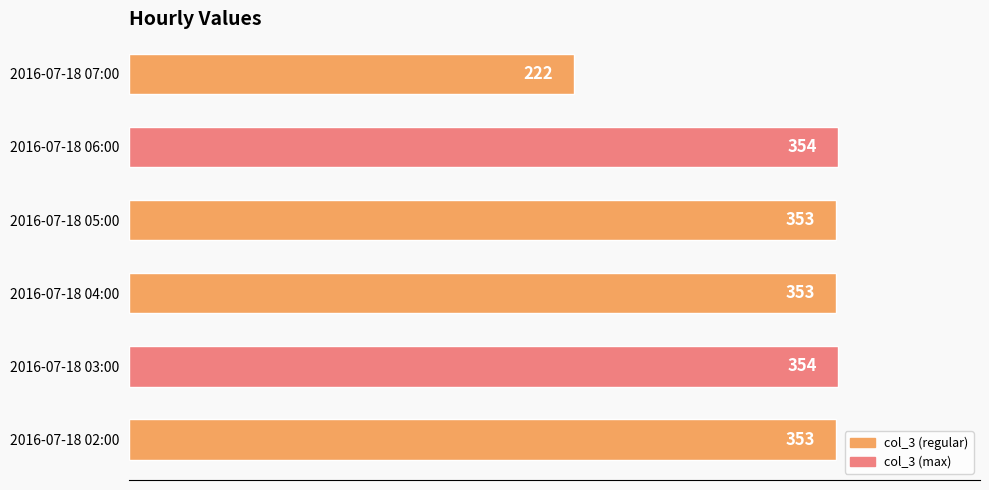

How many data points are less than 353?

1